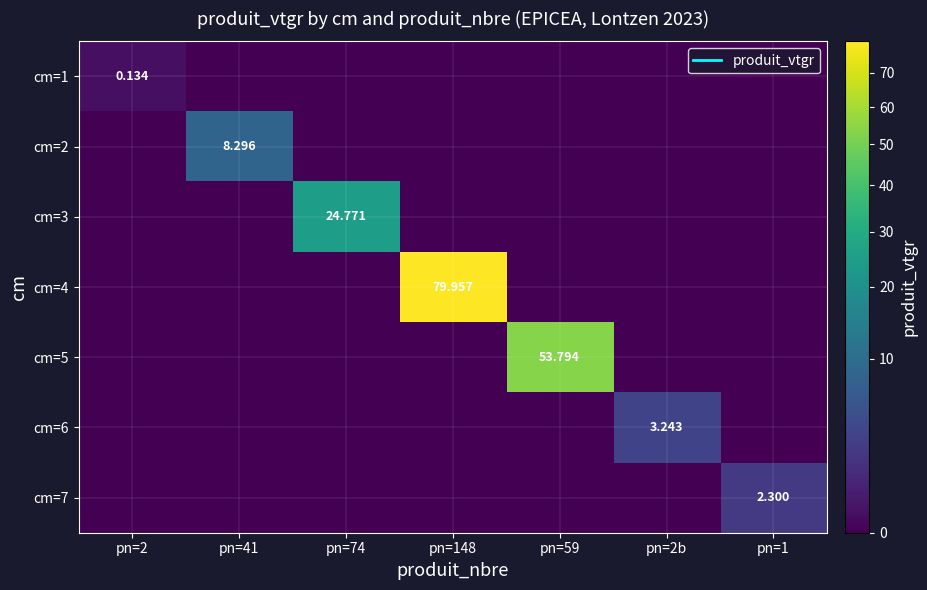

The value of cm=3 at pn=41 is 0.0. True or false?

True